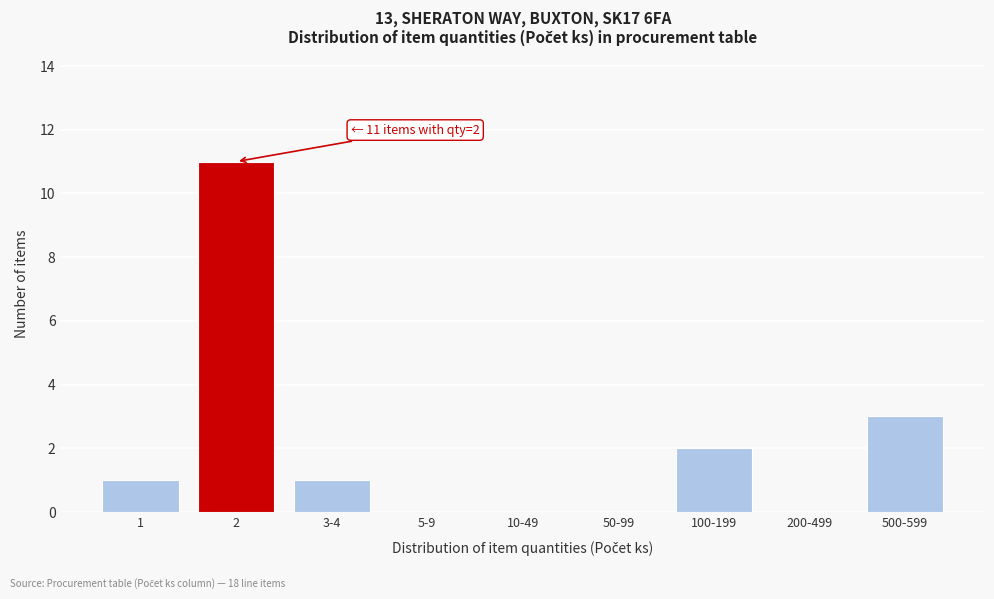

Reading left to right, extract all data points from this chart.

1=1	2=11	3-4=1	5-9=0	10-49=0	50-99=0	100-199=2	200-499=0	500-599=3